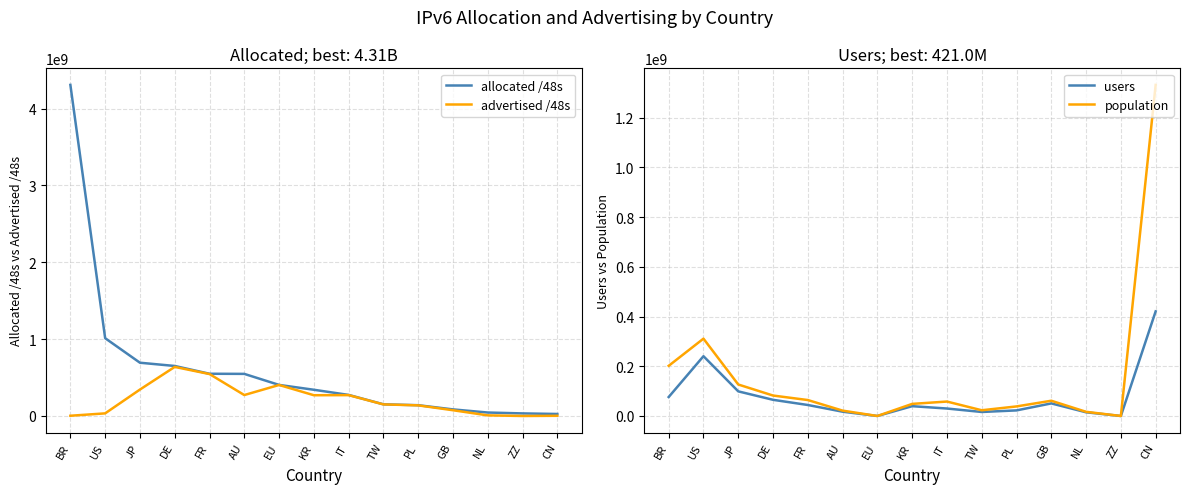

What is the sum of the allocated /48s values at JP and ZZ?

726540364